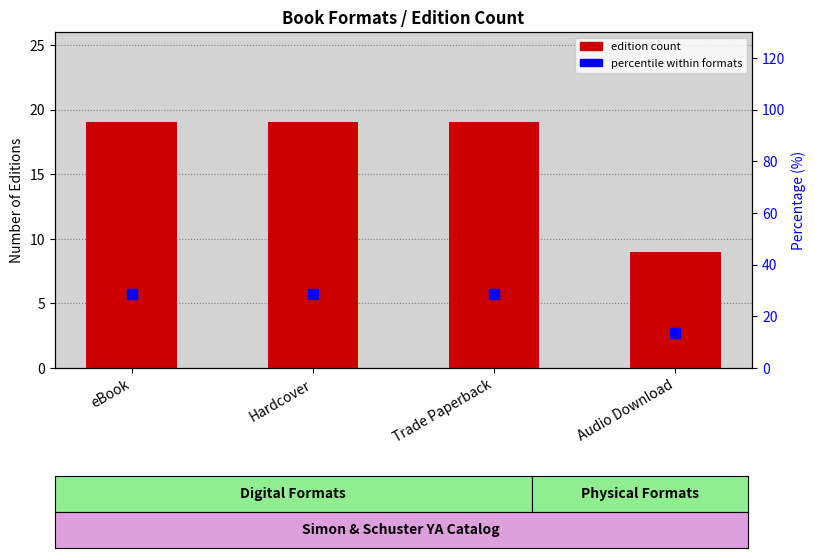

Which series contains the highest Y value?

Percentile within formats